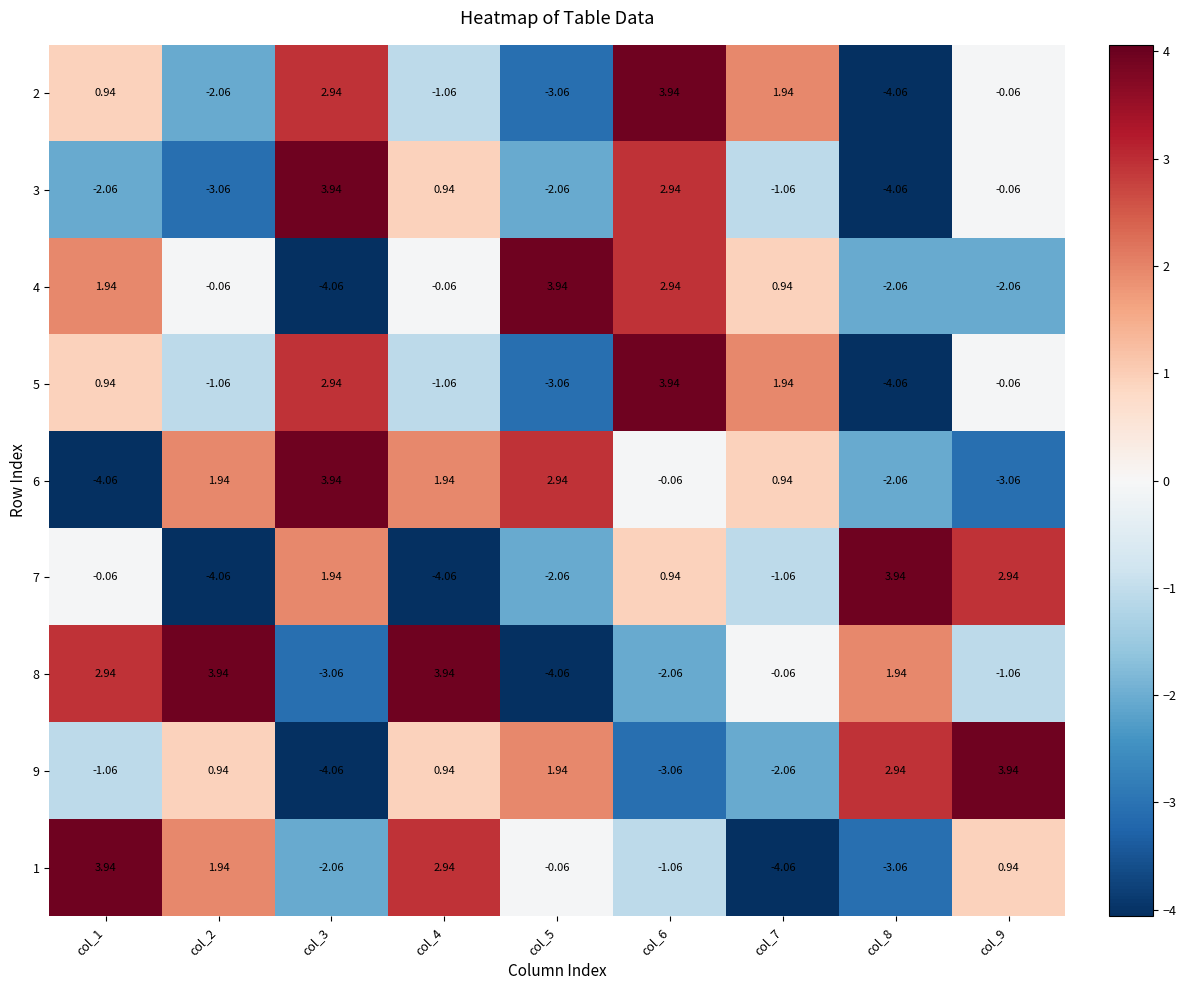

How many data points in 5 are less than 0?

5